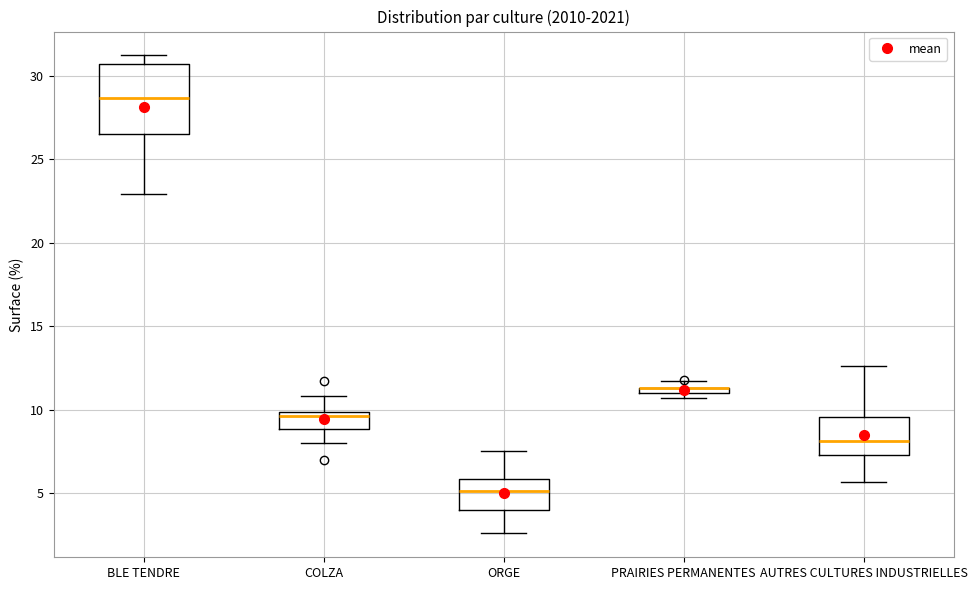

Comparing the boxes themselves (not the whiskers), which one is the tallest?

BLE TENDRE